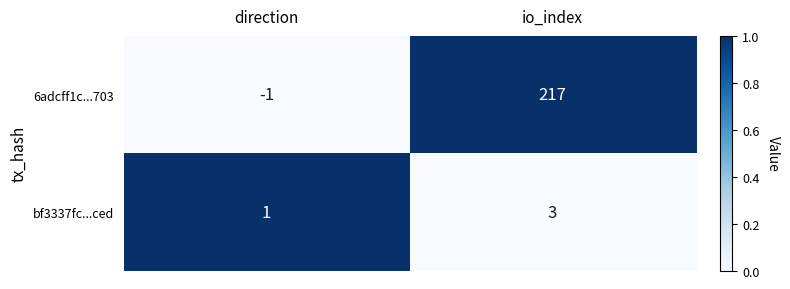

How many negative values does the 6adcff1c...703 series have?

1